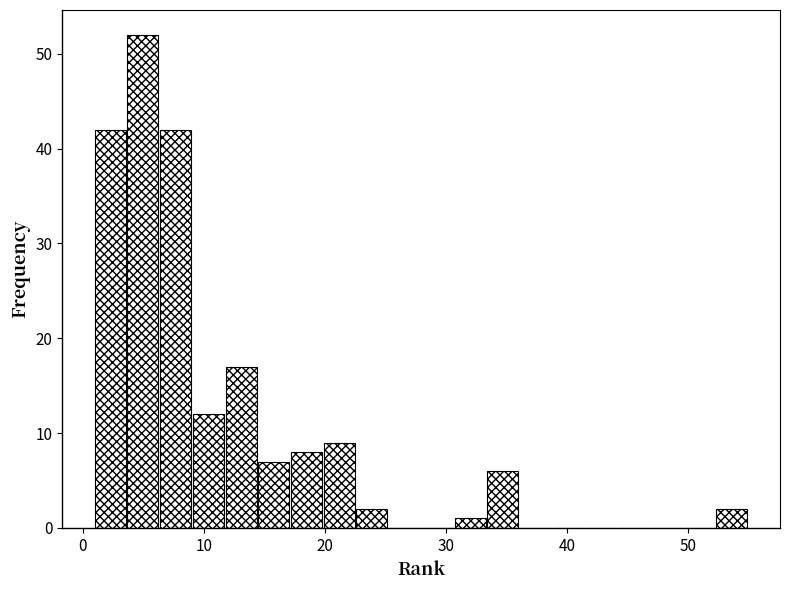

Read against the x-axis, roughly where is the centre of the tallest bar?

5